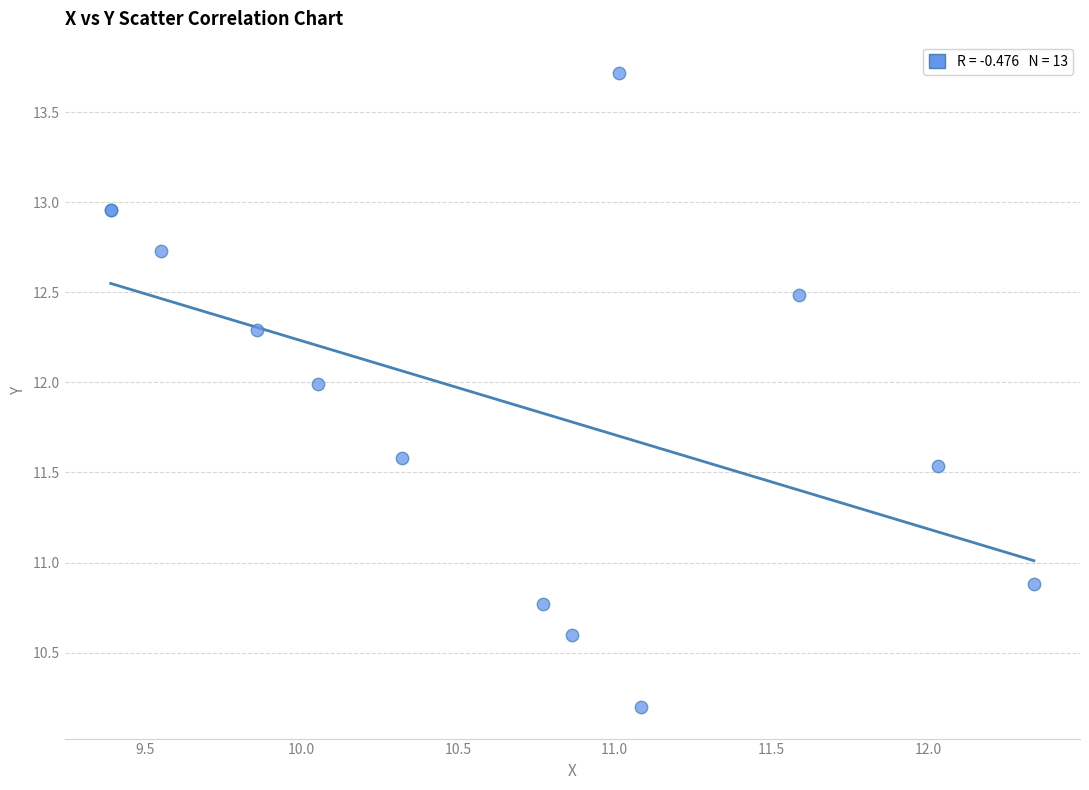

What Y value in the scatter plot is closest to 11?

10.9